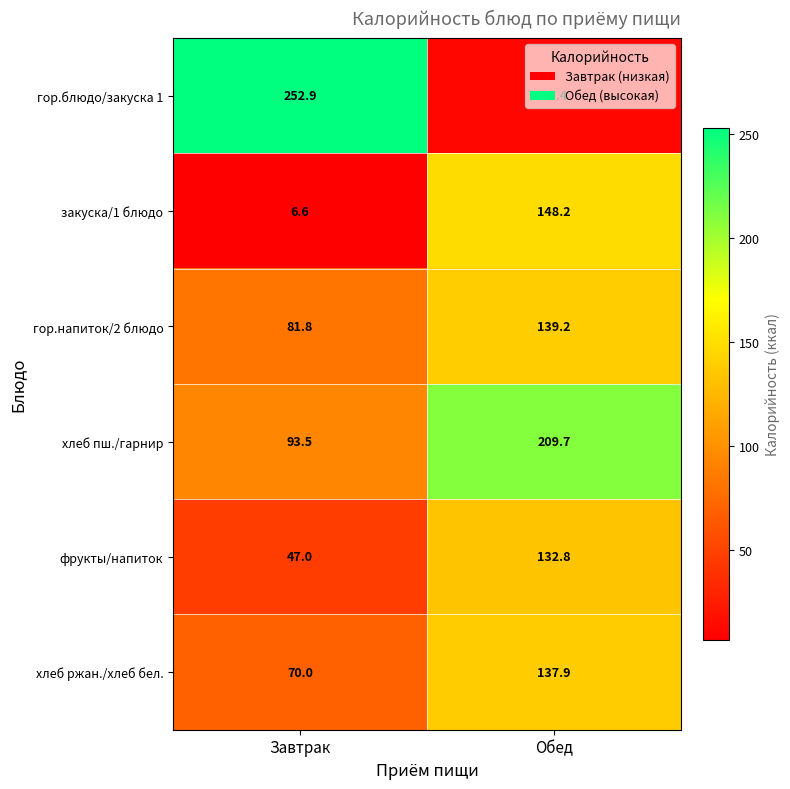

Which series has the largest total across all categories?

хлеб пш./гарнир